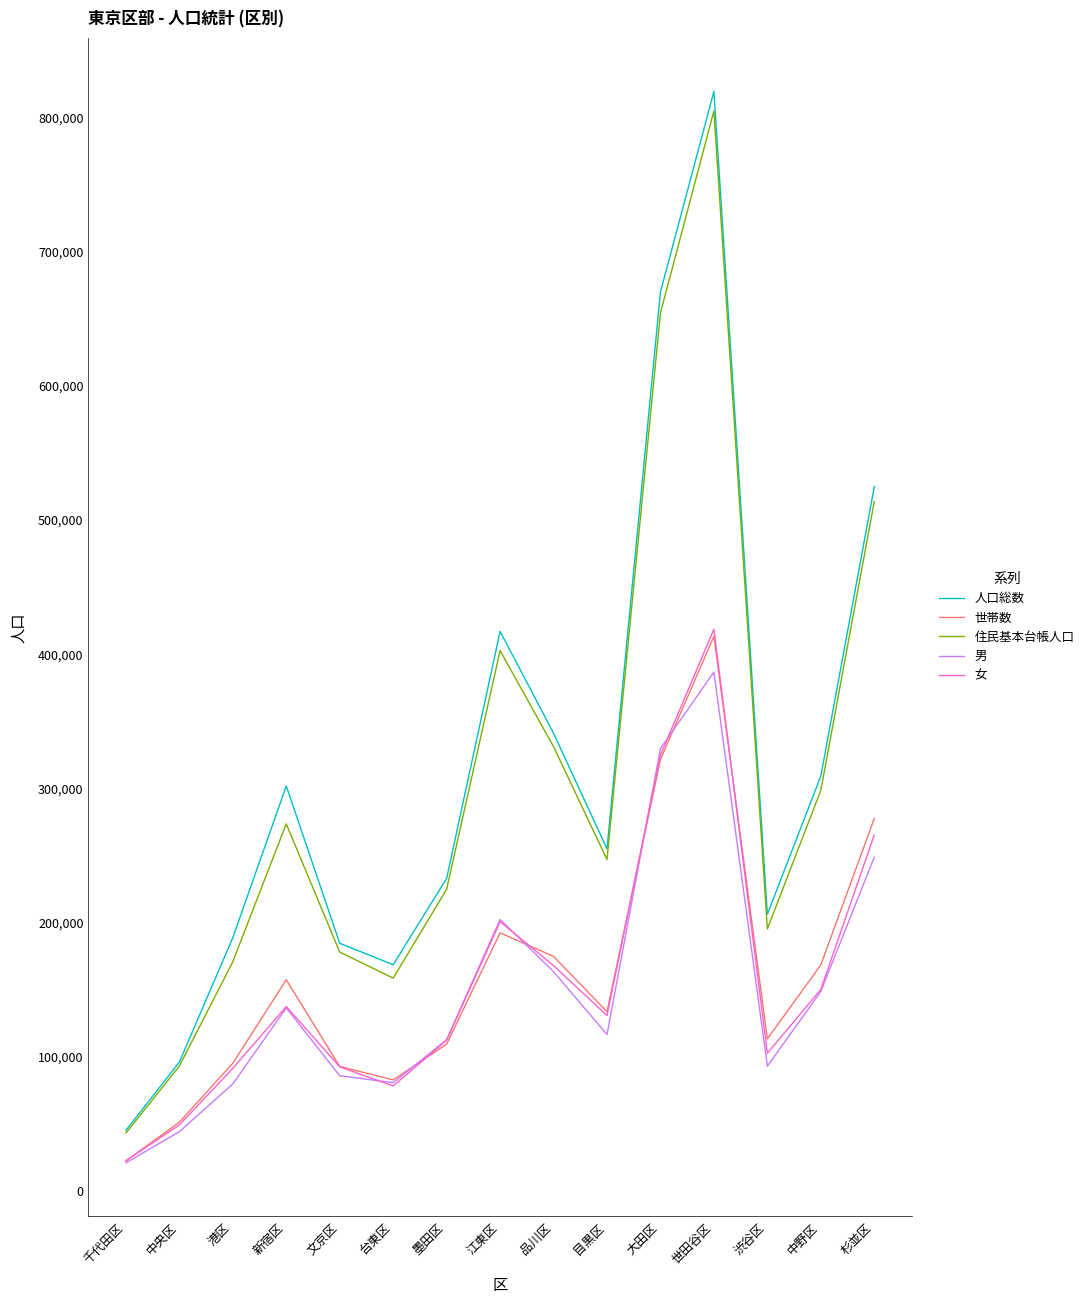

What is the minimum value for 女?

22226